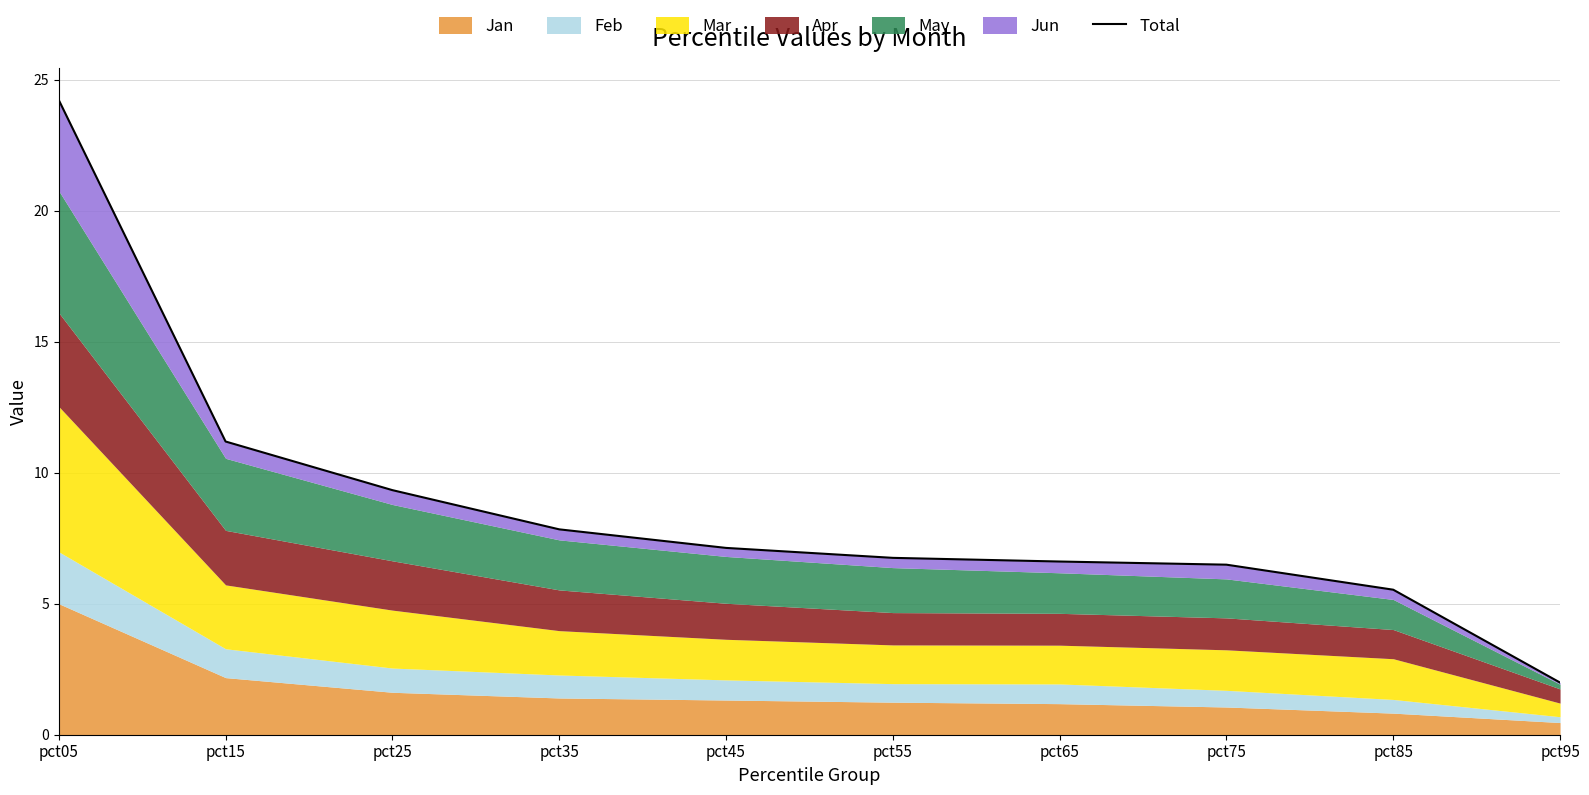

True or false: there are more than 0 points higher than both neighbors.

False